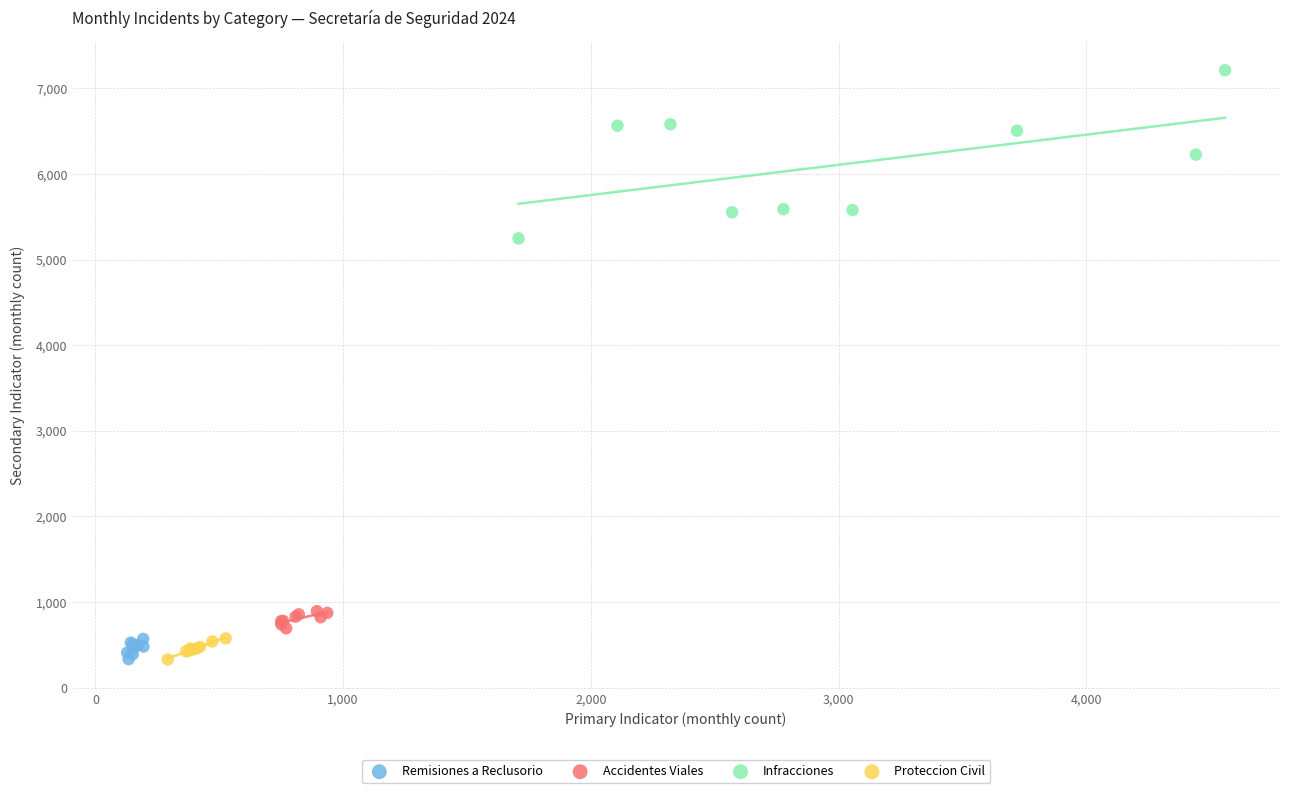

What are all the series names shown in the legend?

Remisiones a Reclusorio, Accidentes Viales, Infracciones, Proteccion Civil